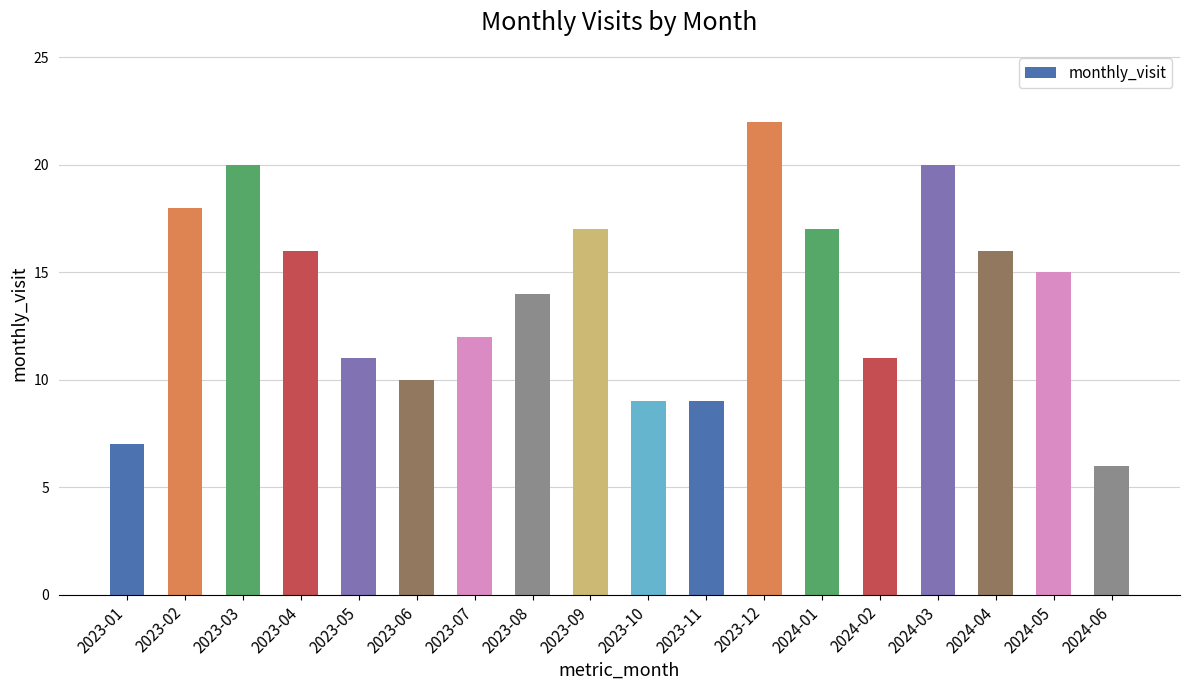

Which has a higher value, 2024-04 or 2023-01?

2024-04